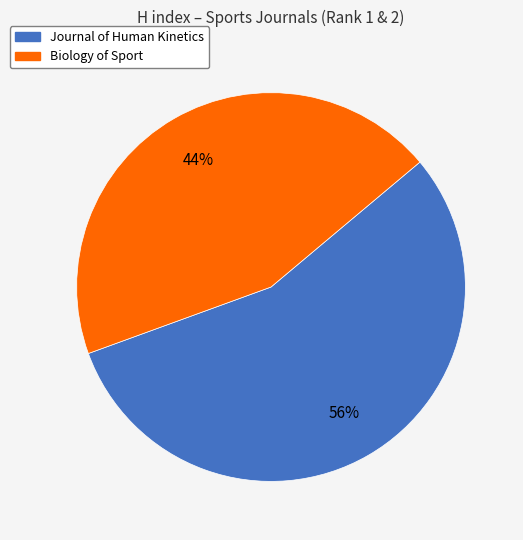

To the nearest percent, what is the average slice percentage?

50%